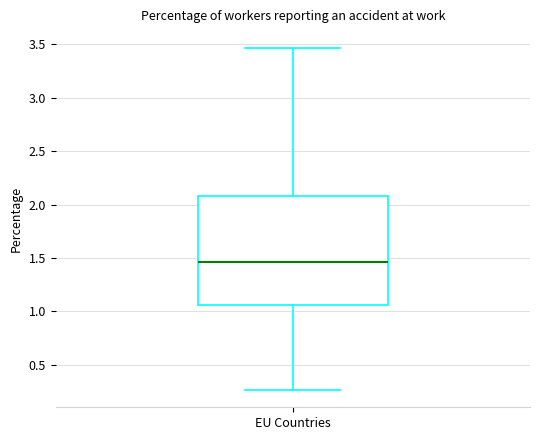

Where does the median line of the box for EU Countries sit on the y-axis? The values are not printed on the chart, so give them approximately, as read against the axis.

1.45